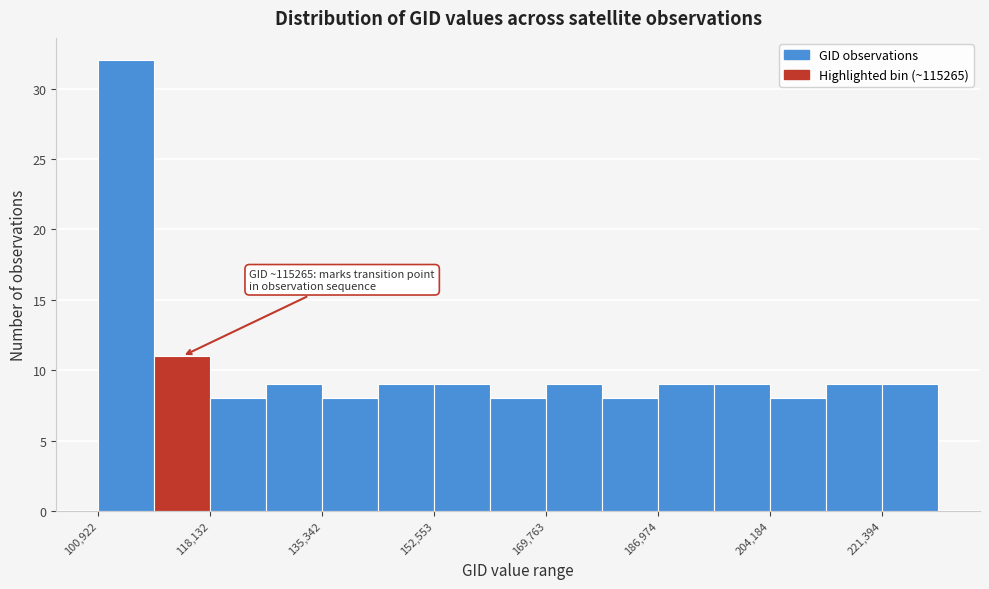

Over which range of the x-axis is the bar tallest?

100000 to 110000